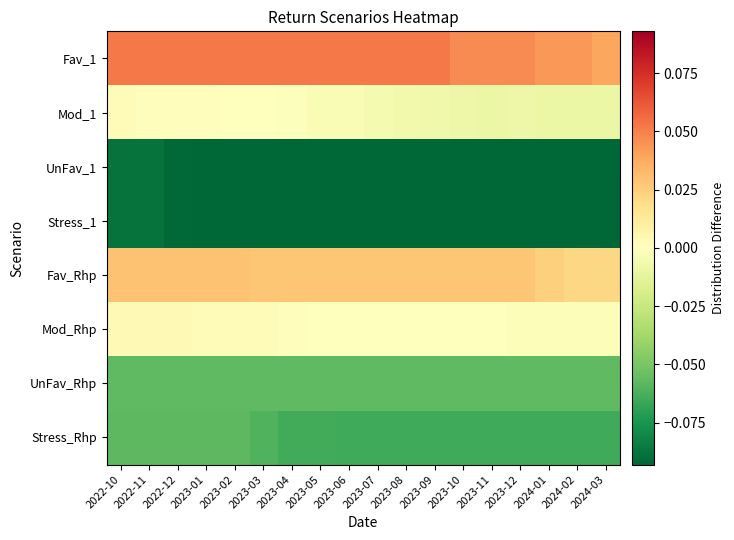

Reading left to right, what are all the values shown in this chart?

Fav_1: 2022-10=0.1	2022-11=0.1	2022-12=0.1	2023-01=0.1	2023-02=0.1	2023-03=0.1	2023-04=0.1	2023-05=0.1	2023-06=0.1	2023-07=0.1	2023-08=0.1	2023-09=0.1	2023-10=0.0	2023-11=0.0	2023-12=0.0	2024-01=0.0	2024-02=0.0	2024-03=0.0
Mod_1: 2022-10=0.0	2022-11=0.0	2022-12=0.0	2023-01=0.0	2023-02=0.0	2023-03=0.0	2023-04=-0.0	2023-05=-0.0	2023-06=-0.0	2023-07=-0.0	2023-08=-0.0	2023-09=-0.0	2023-10=-0.0	2023-11=-0.0	2023-12=-0.0	2024-01=-0.0	2024-02=-0.0	2024-03=-0.0
UnFav_1: 2022-10=-0.1	2022-11=-0.1	2022-12=-0.1	2023-01=-0.1	2023-02=-0.1	2023-03=-0.1	2023-04=-0.1	2023-05=-0.1	2023-06=-0.1	2023-07=-0.1	2023-08=-0.1	2023-09=-0.1	2023-10=-0.1	2023-11=-0.1	2023-12=-0.1	2024-01=-0.1	2024-02=-0.1	2024-03=-0.1
Stress_1: 2022-10=-0.1	2022-11=-0.1	2022-12=-0.1	2023-01=-0.1	2023-02=-0.1	2023-03=-0.1	2023-04=-0.1	2023-05=-0.1	2023-06=-0.1	2023-07=-0.1	2023-08=-0.1	2023-09=-0.1	2023-10=-0.1	2023-11=-0.1	2023-12=-0.1	2024-01=-0.1	2024-02=-0.1	2024-03=-0.1
Fav_Rhp: 2022-10=0.0	2022-11=0.0	2022-12=0.0	2023-01=0.0	2023-02=0.0	2023-03=0.0	2023-04=0.0	2023-05=0.0	2023-06=0.0	2023-07=0.0	2023-08=0.0	2023-09=0.0	2023-10=0.0	2023-11=0.0	2023-12=0.0	2024-01=0.0	2024-02=0.0	2024-03=0.0
Mod_Rhp: 2022-10=0.0	2022-11=0.0	2022-12=0.0	2023-01=0.0	2023-02=0.0	2023-03=0.0	2023-04=0.0	2023-05=0.0	2023-06=0.0	2023-07=0.0	2023-08=-0.0	2023-09=-0.0	2023-10=-0.0	2023-11=-0.0	2023-12=-0.0	2024-01=-0.0	2024-02=-0.0	2024-03=-0.0
UnFav_Rhp: 2022-10=-0.1	2022-11=-0.1	2022-12=-0.1	2023-01=-0.1	2023-02=-0.1	2023-03=-0.1	2023-04=-0.1	2023-05=-0.1	2023-06=-0.1	2023-07=-0.1	2023-08=-0.1	2023-09=-0.1	2023-10=-0.1	2023-11=-0.1	2023-12=-0.1	2024-01=-0.1	2024-02=-0.1	2024-03=-0.1
Stress_Rhp: 2022-10=-0.1	2022-11=-0.1	2022-12=-0.1	2023-01=-0.1	2023-02=-0.1	2023-03=-0.1	2023-04=-0.1	2023-05=-0.1	2023-06=-0.1	2023-07=-0.1	2023-08=-0.1	2023-09=-0.1	2023-10=-0.1	2023-11=-0.1	2023-12=-0.1	2024-01=-0.1	2024-02=-0.1	2024-03=-0.1